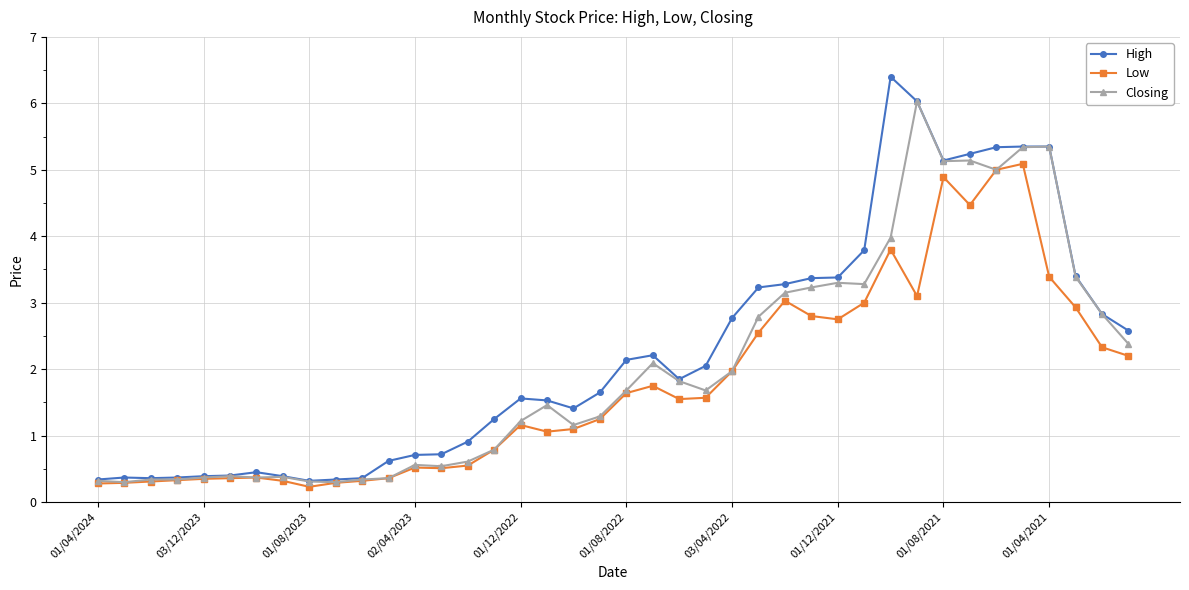

What is the highest value of the Low series?

5.1